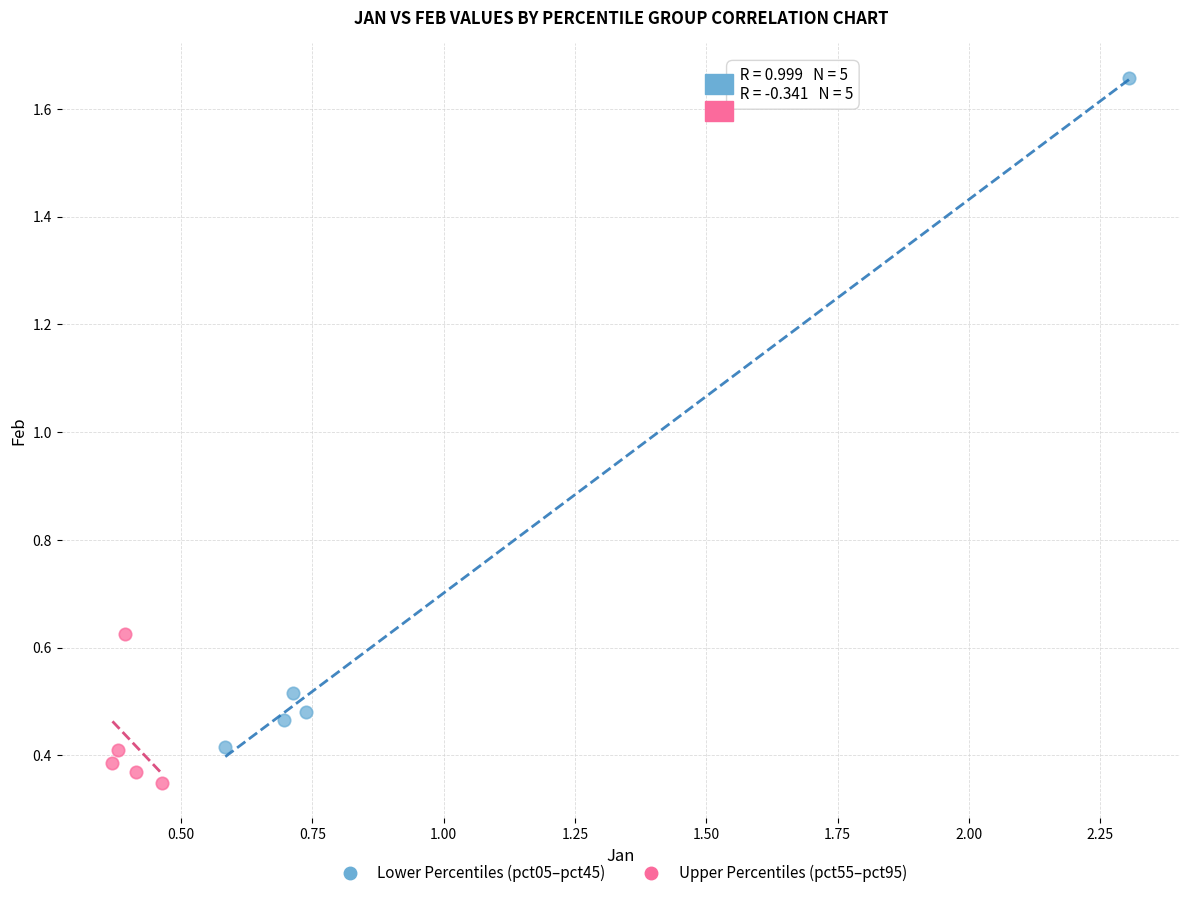

Which series reaches the maximum Y coordinate?

Lower Percentiles (pct05–pct45)